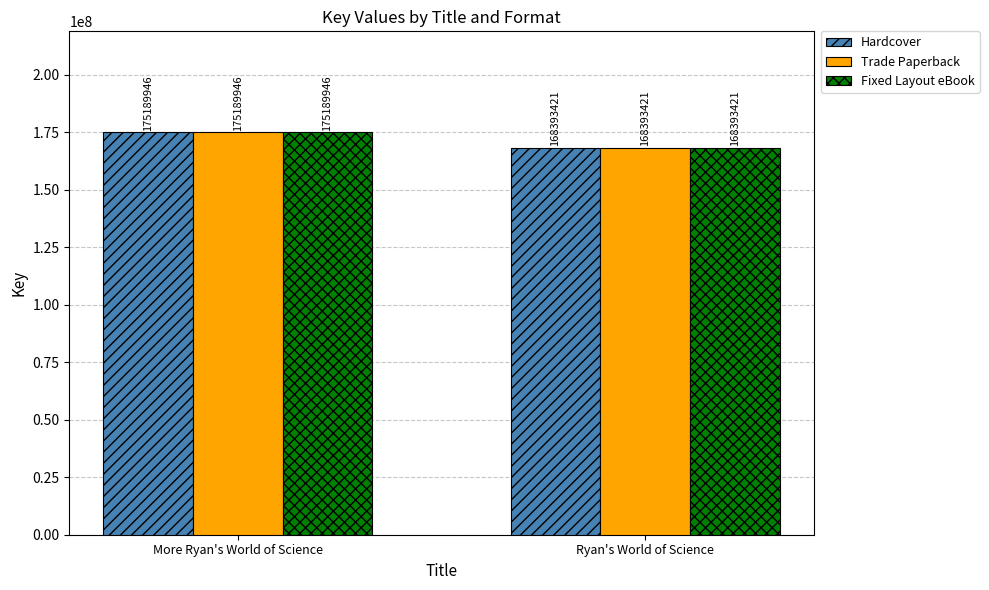

At which category is the sum across all series the highest?

More Ryan's World of Science